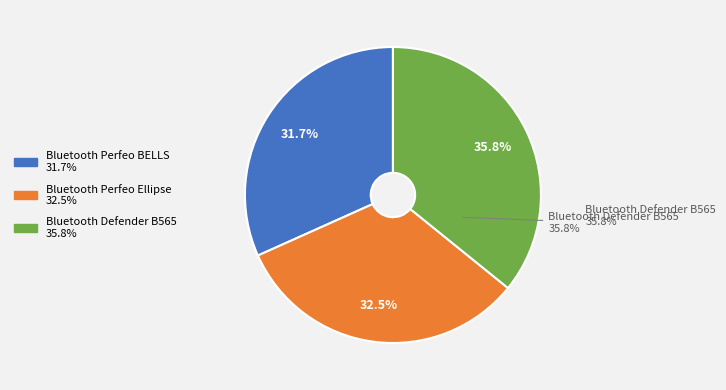

How many segments does this pie chart have?

3